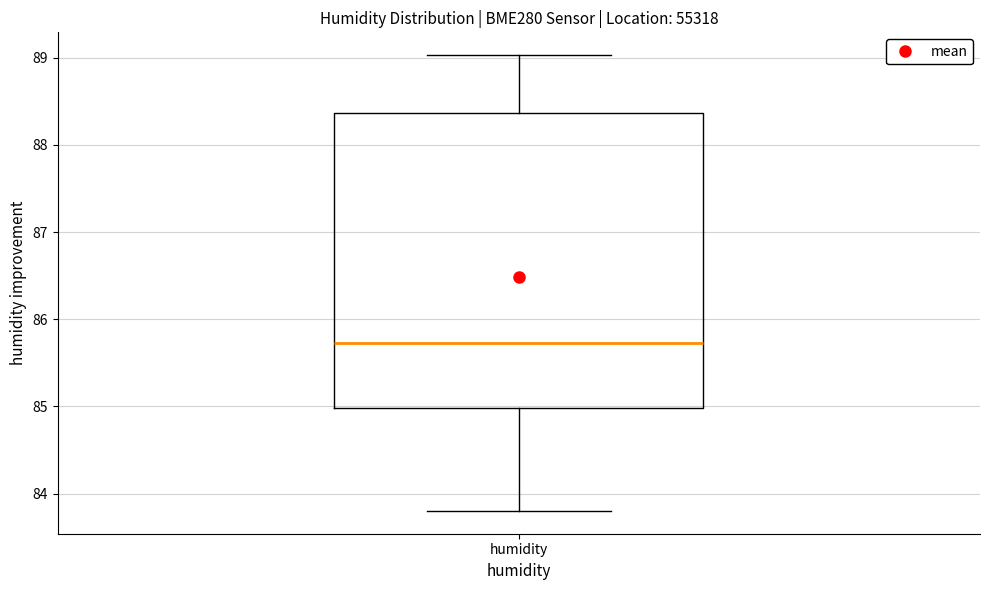

Where does the lower whisker of the box for humidity end on the y-axis? The values are not printed on the chart, so give them approximately, as read against the axis.

83.8